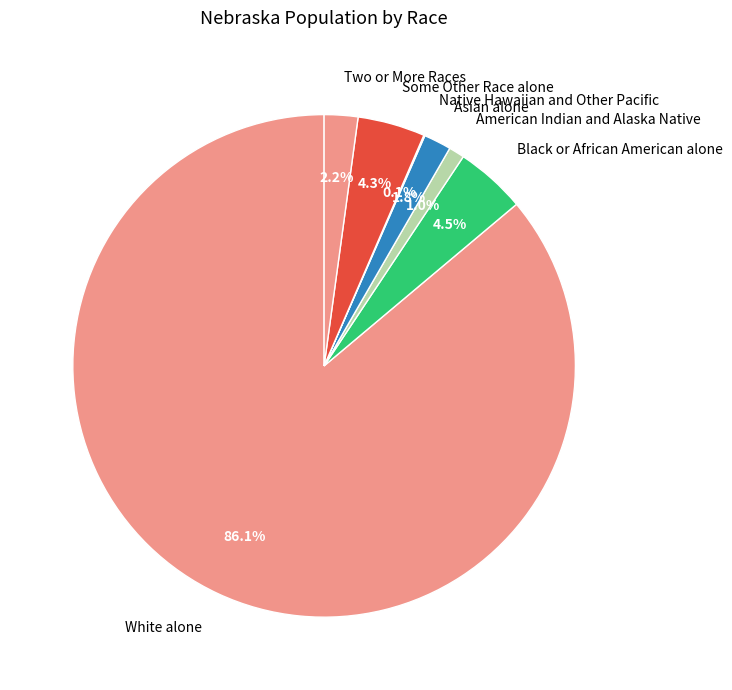

Between Some Other Race alone and Asian alone, which is larger?

Some Other Race alone